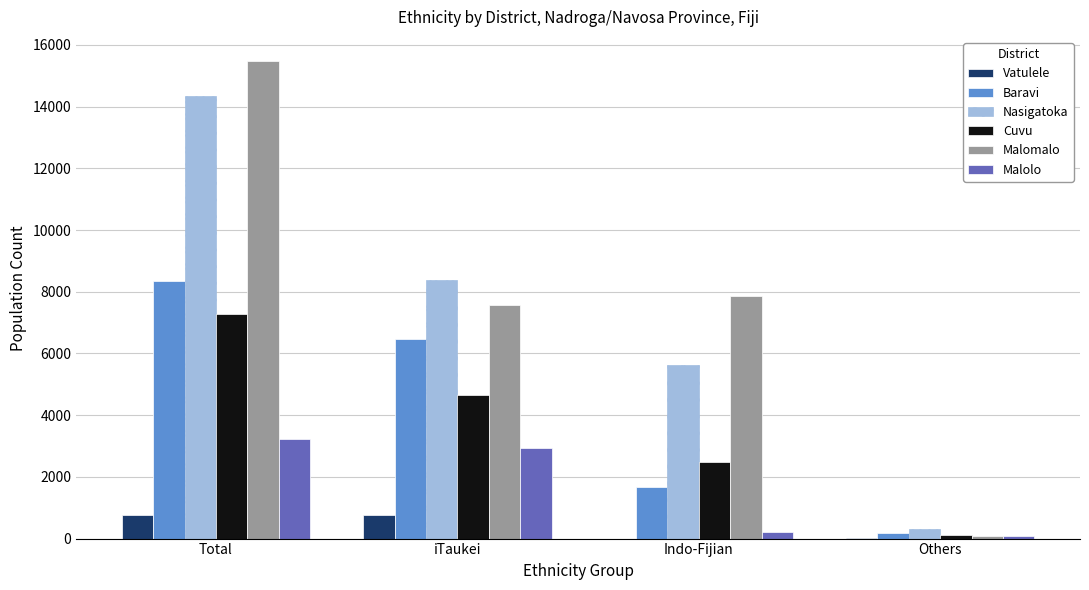

Is the value of Malolo at iTaukei greater than the value of Cuvu at Total?

No